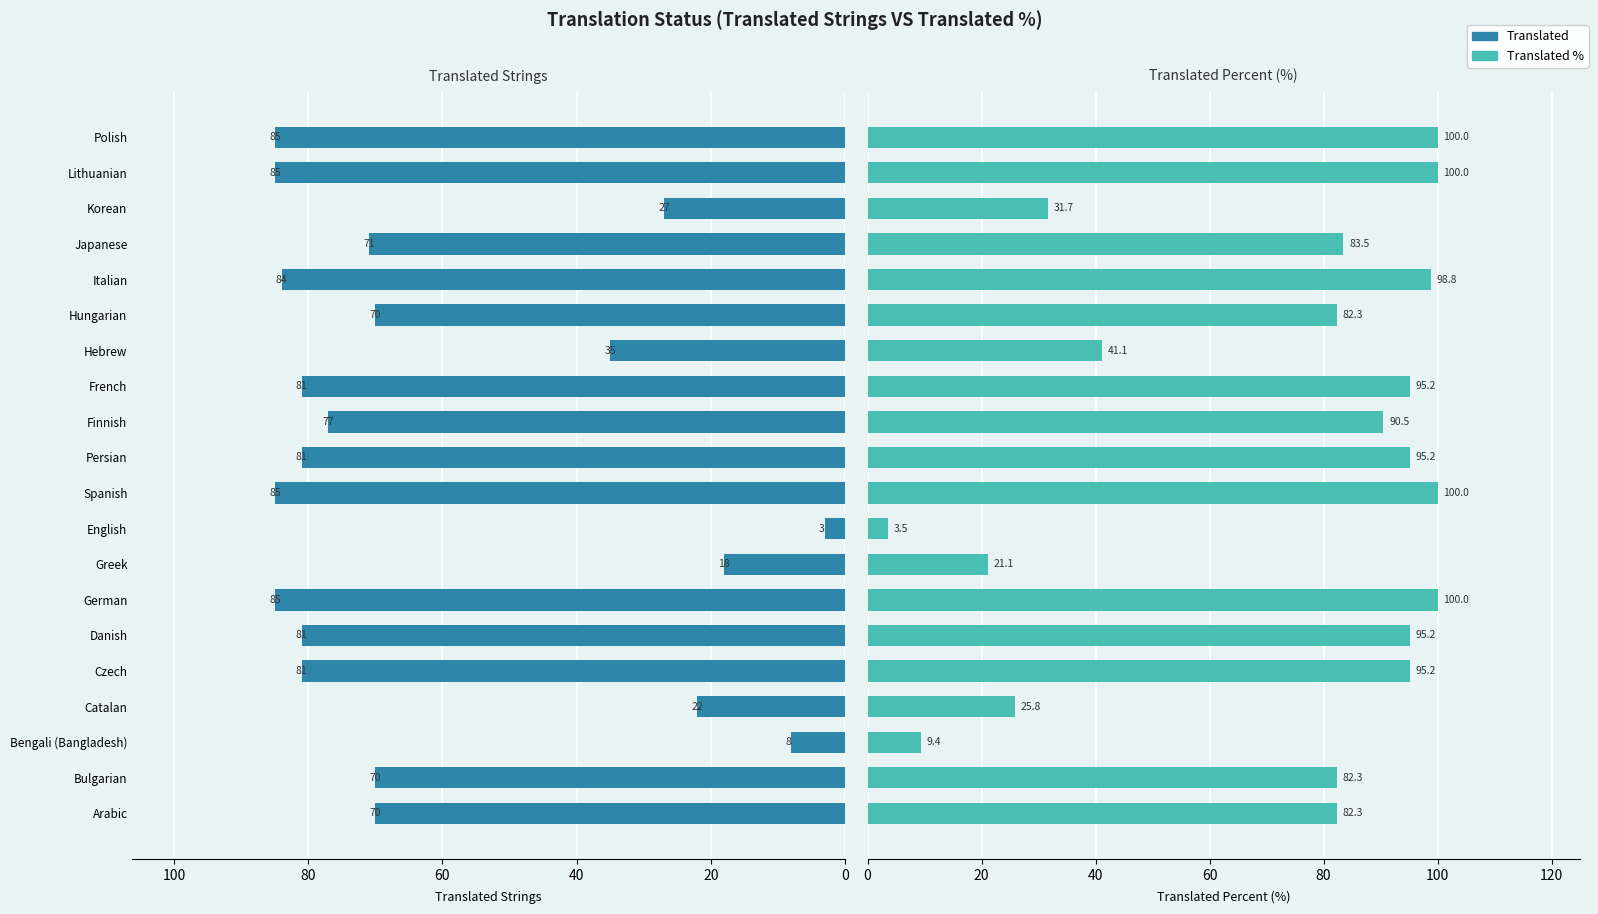

Rank the series at Spanish from lowest to highest value.

Translated, Translated %